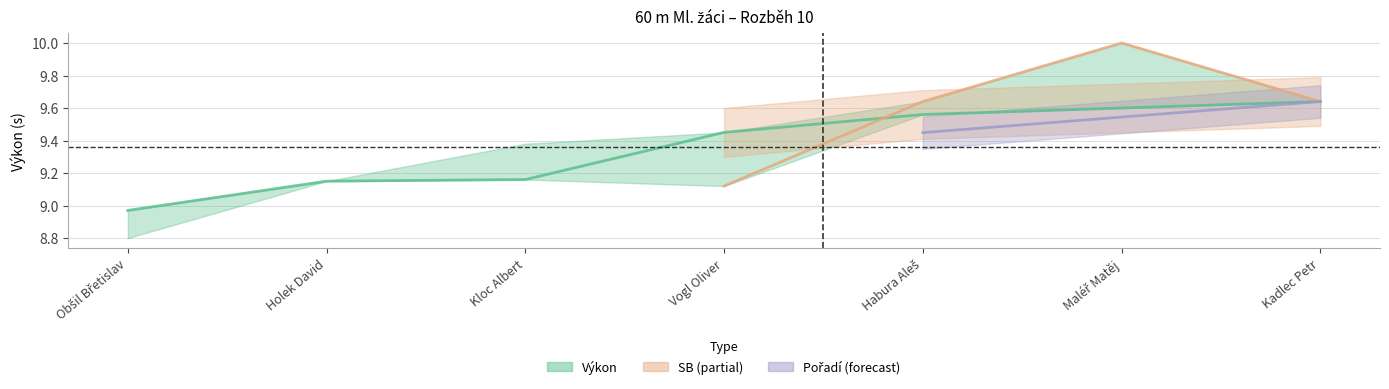

At how many categories does at least one series exceed 4?

7